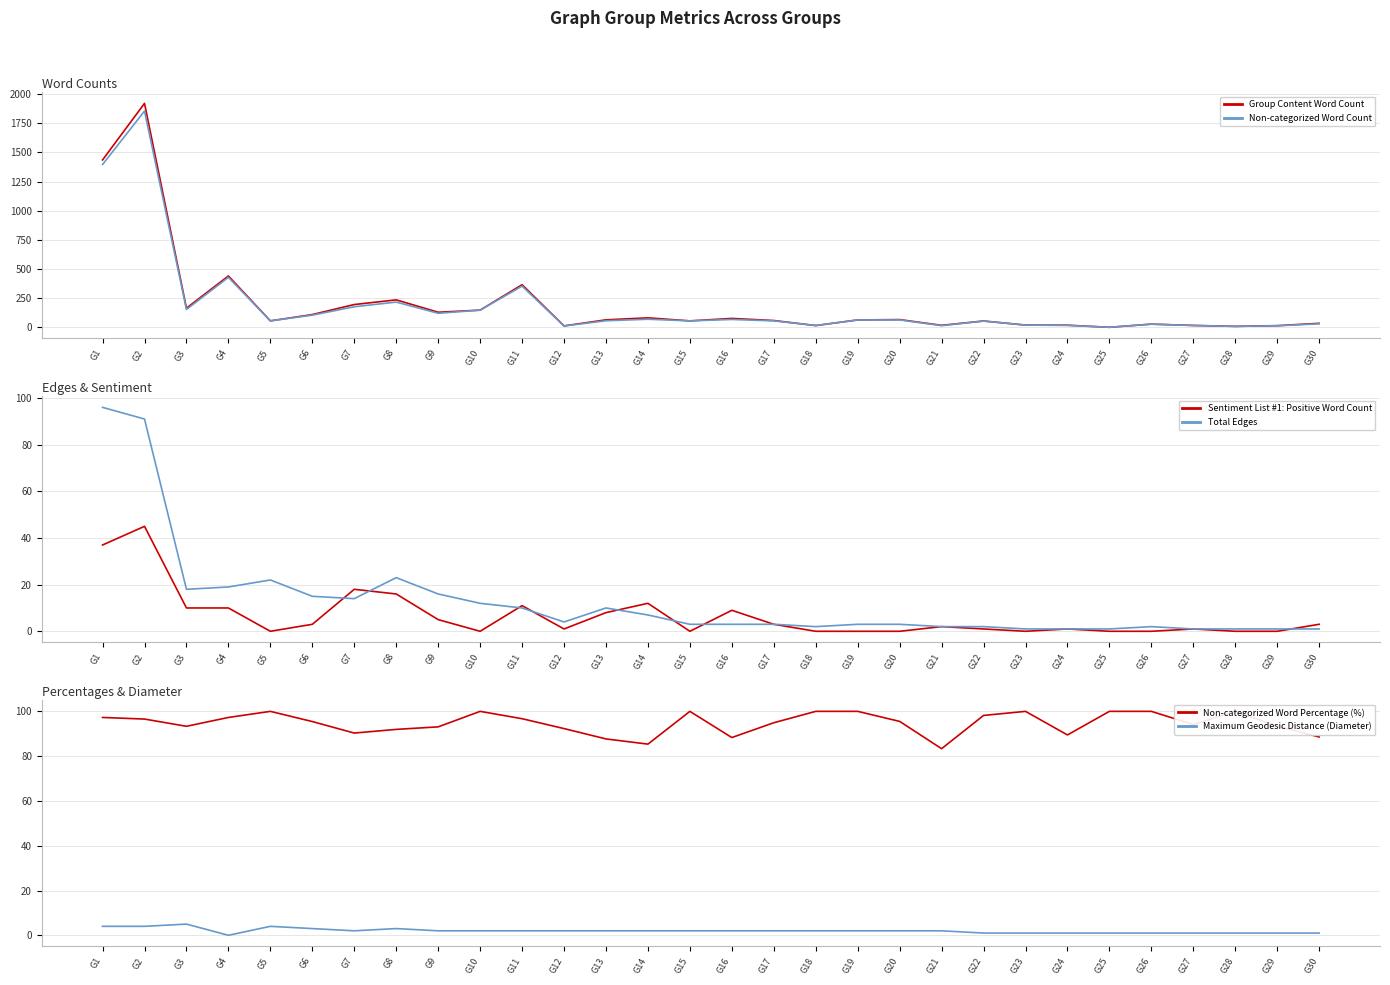

At which label does Group Content Word Count first exceed 64?

G1